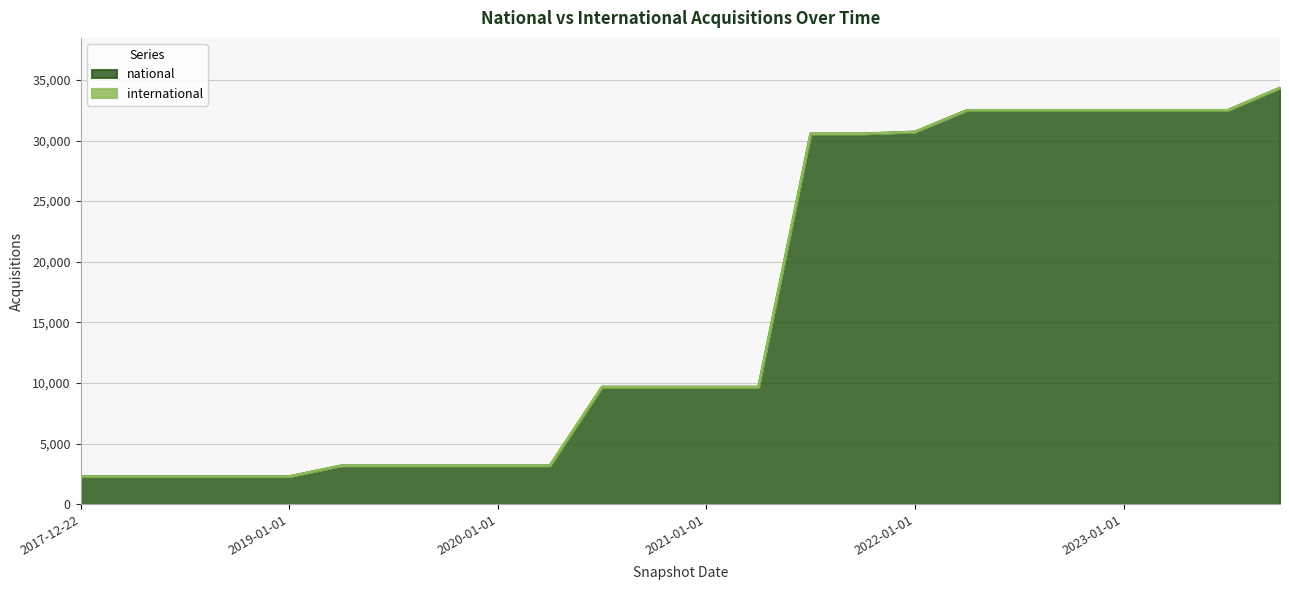

What is the difference between the maximum and minimum values in the national series?

32050